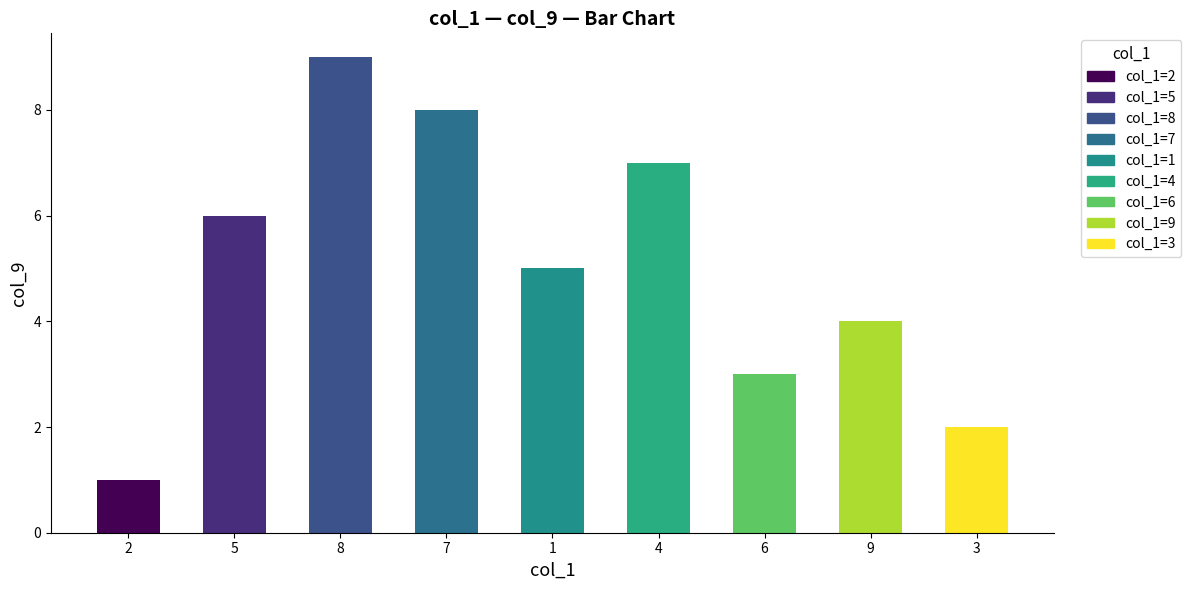

Where does the col_7 series first go above 5?

2